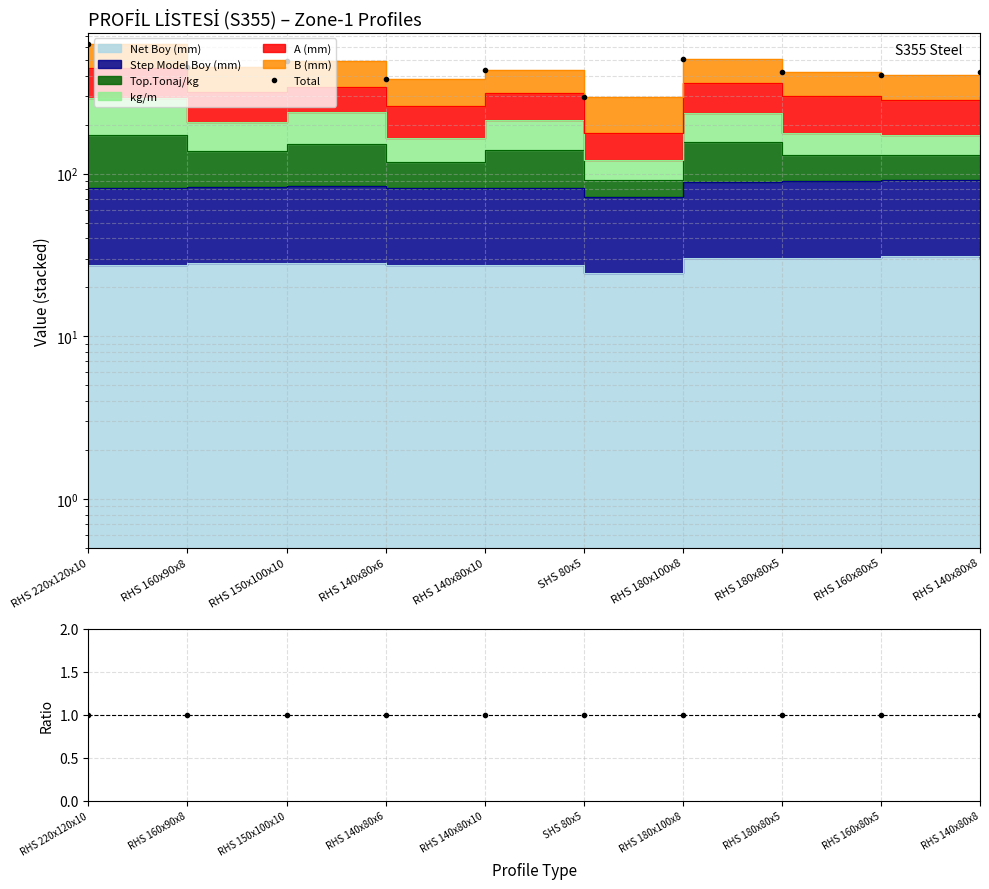

How many values in the Total series exceed 432?

5